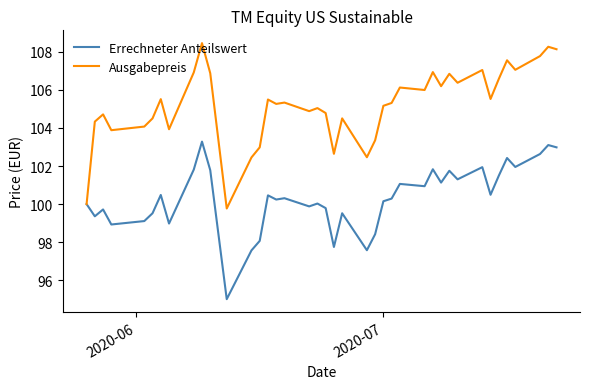

What is the average value of the Ausgabepreis series?

105.2